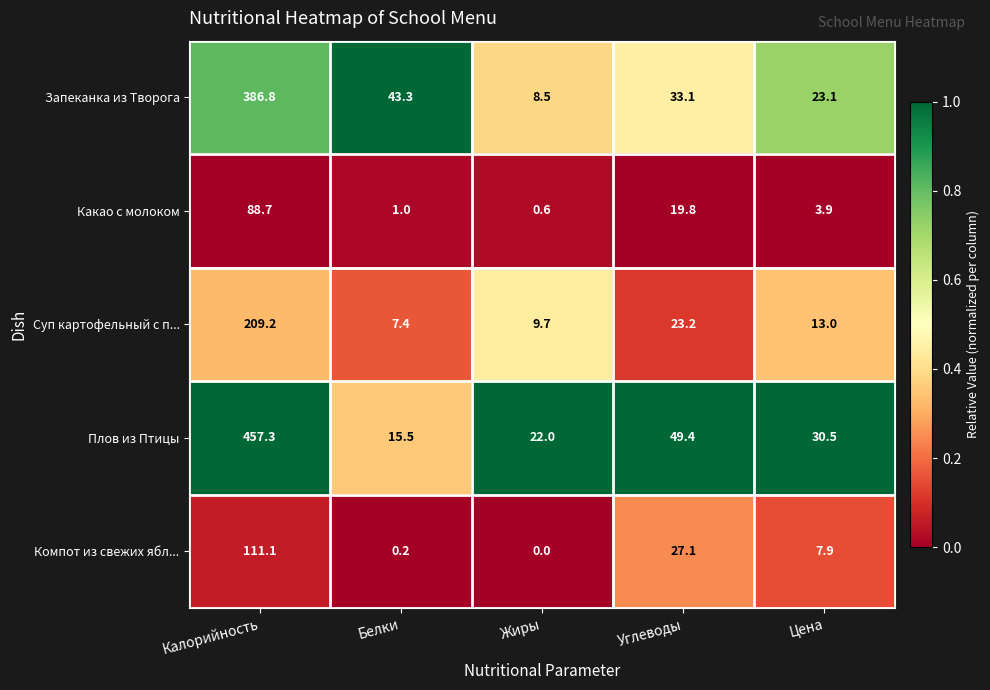

Which series has the largest range (max minus min)?

Плов из Птицы